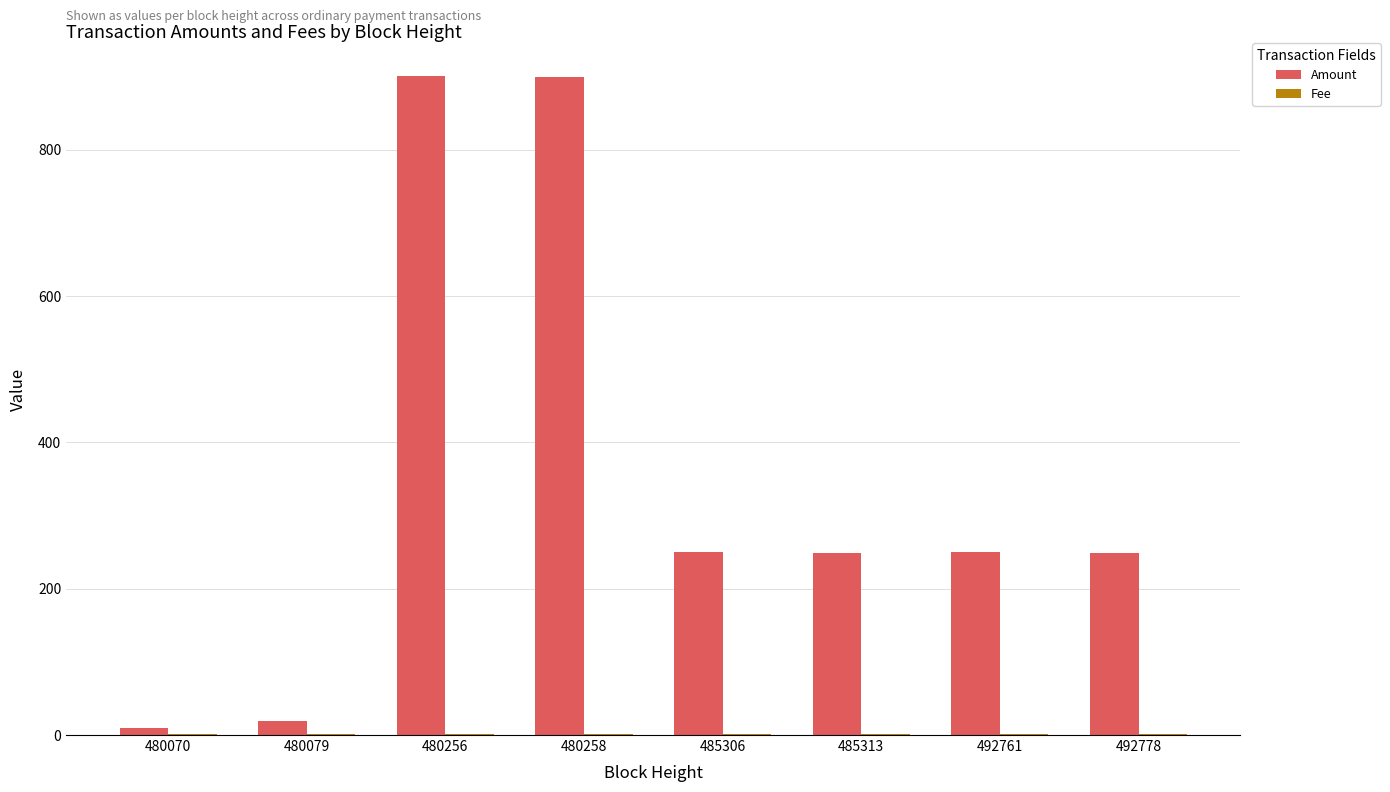

True or false: Amount has a value of 249 at 485313.

True